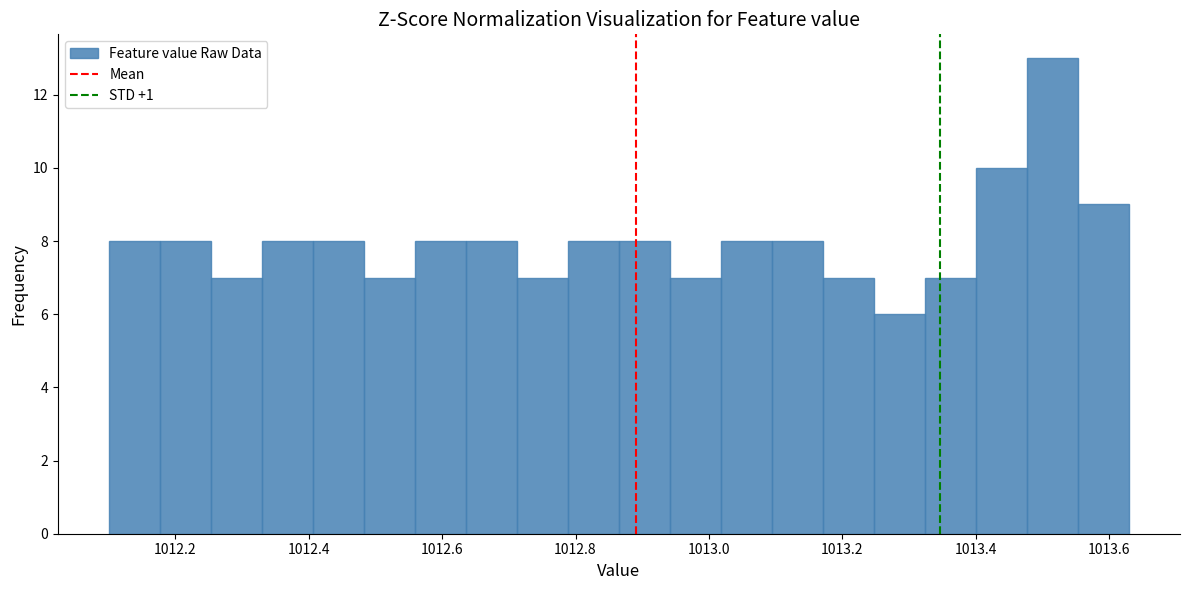

Around what value on the x-axis is the tallest bar? Give the approximate position of its centre, as read against the axis.

1013.52